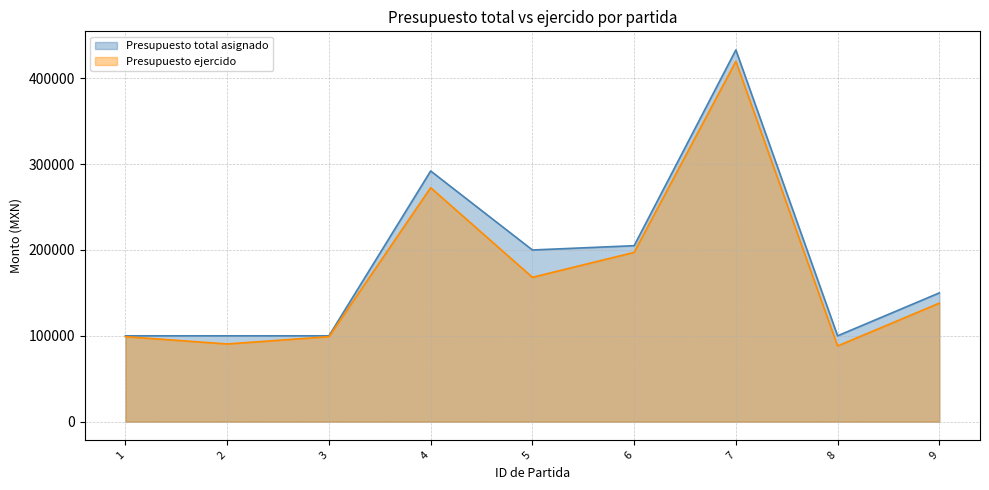

True or false: Presupuesto ejercido and Presupuesto total asignado cross at least once.

False